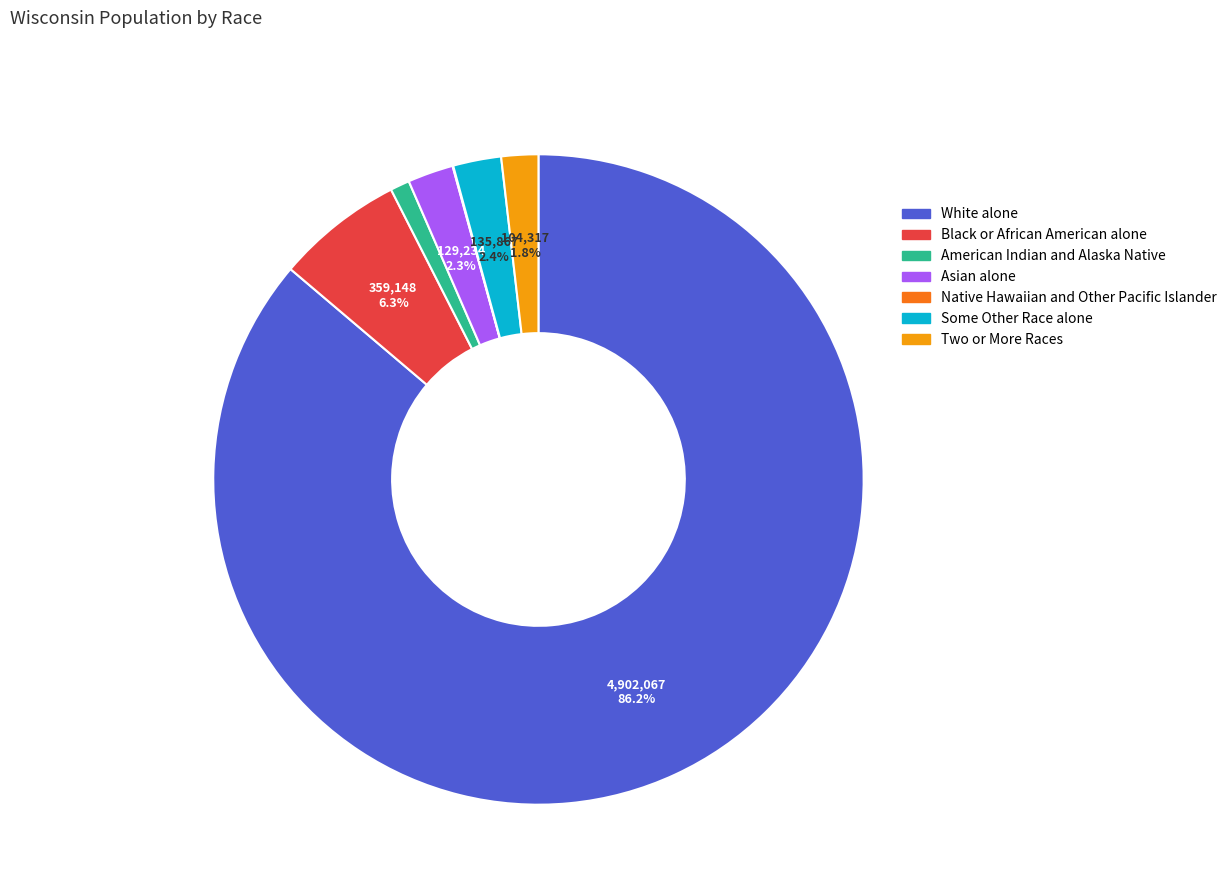

To the nearest percent, what percentage of the pie is Black or African American alone?

6%